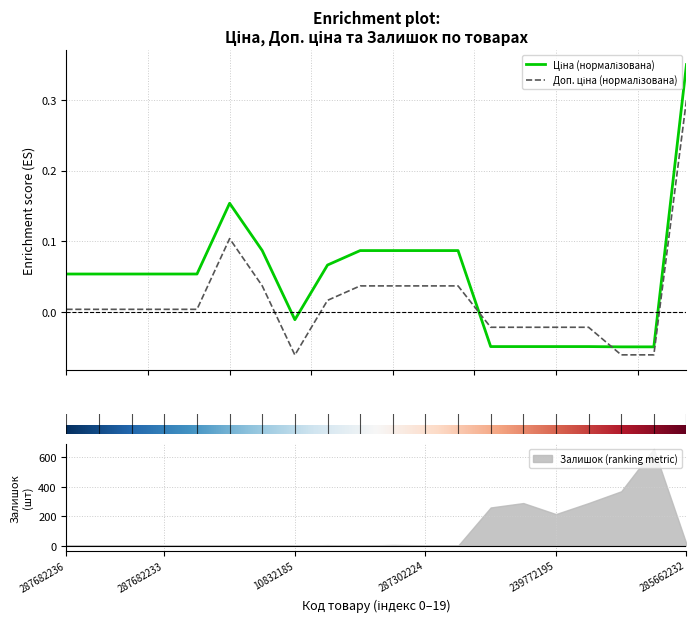

What is the label of the 20th point from the right?

287682236